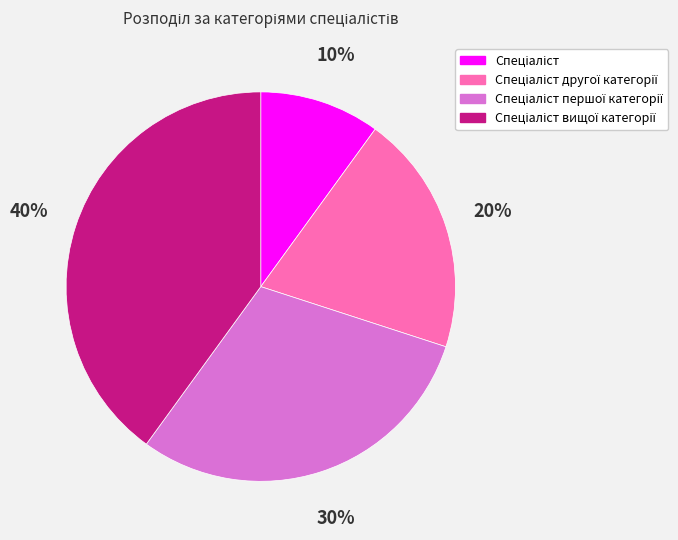

To the nearest percent, what is the difference between the largest and smallest slice percentages?

30%